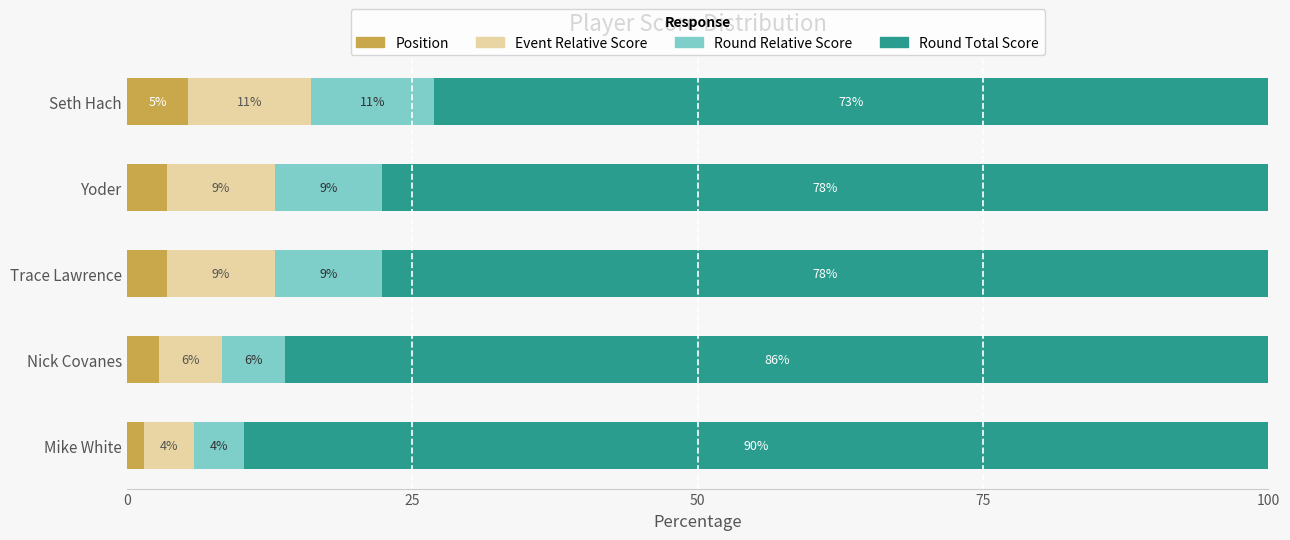

Reading left to right, what are all the values shown in this chart?

Position: 1.5	2.8	3.5	3.5	5.4
Event Relative Score: 4.4	5.6	9.4	9.4	10.8
Round Relative Score: 4.4	5.6	9.4	9.4	10.8
Round Total Score: 89.7	86.1	77.6	77.6	73.1